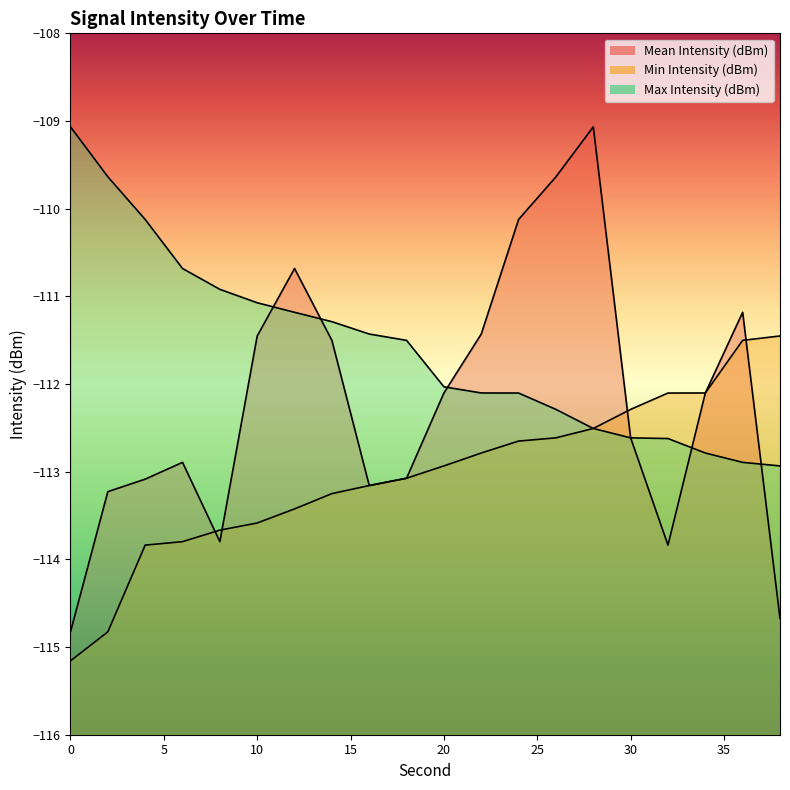

How many lines are shown in the chart?

3